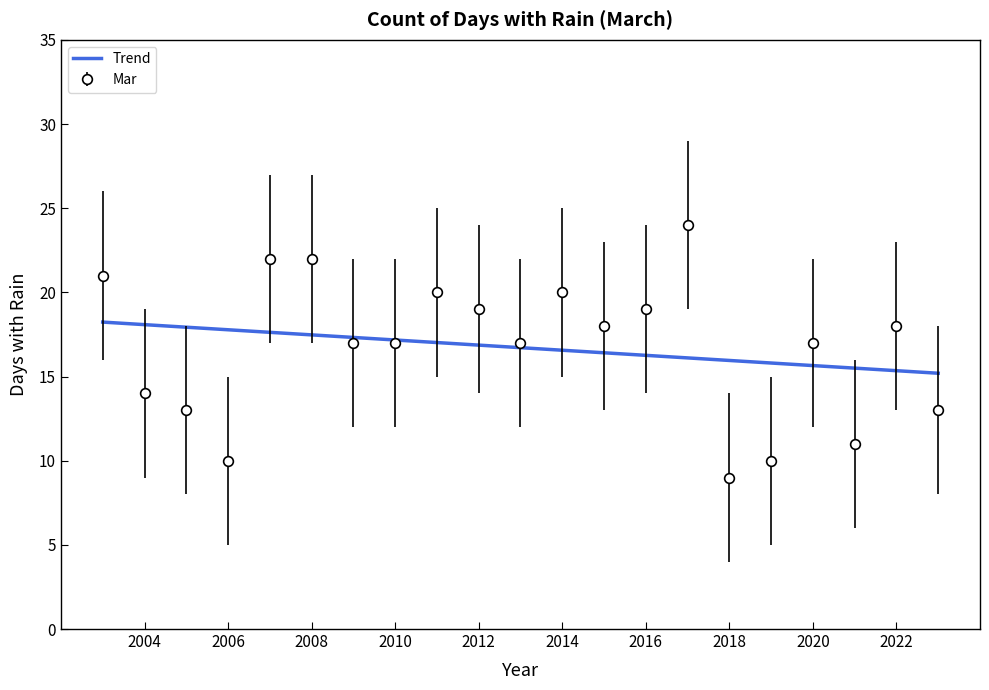

List the series in order of their peak value, highest first.

Mar, Trend